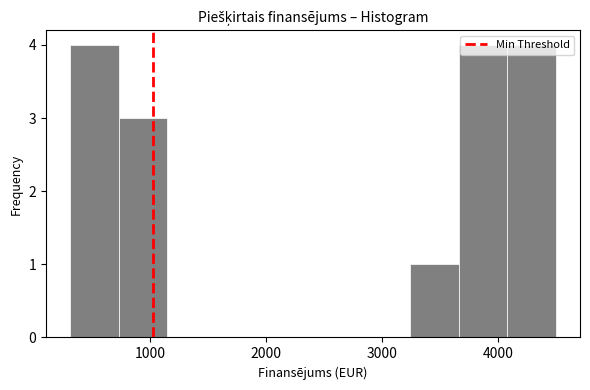

How tall is the bar that spans 300 to 700 on the x-axis? Neither the bar edges nor the heights are printed on the chart, so give them approximately, as read against the axes.

4